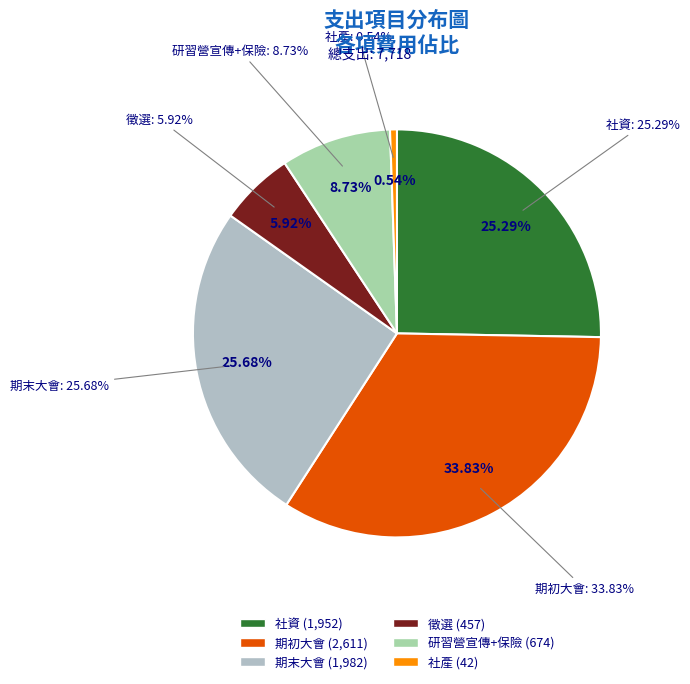

What percentage is the 期初大會 slice, to the nearest percent?

34%